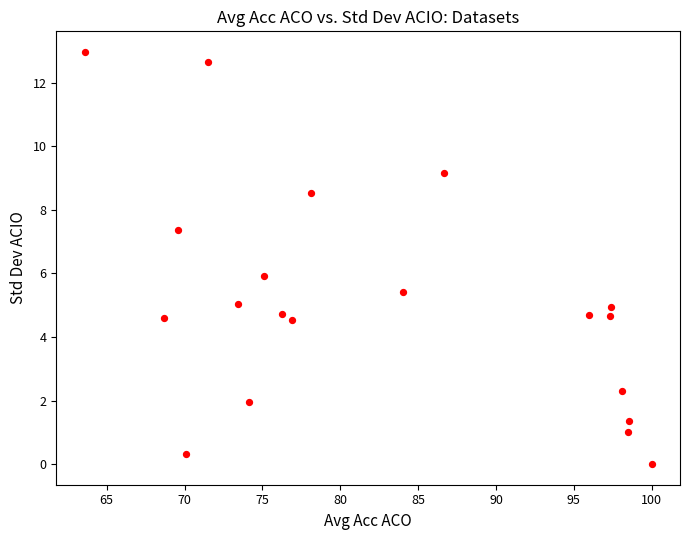

What is the range of X values (max minus min)?

36.4